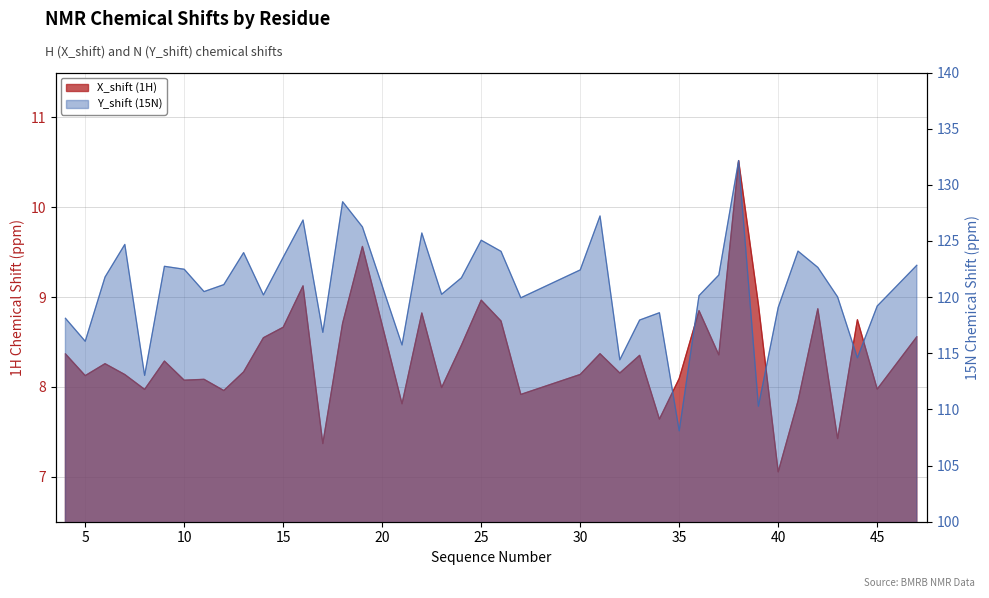

Where does the X_shift series first go above 8?

4